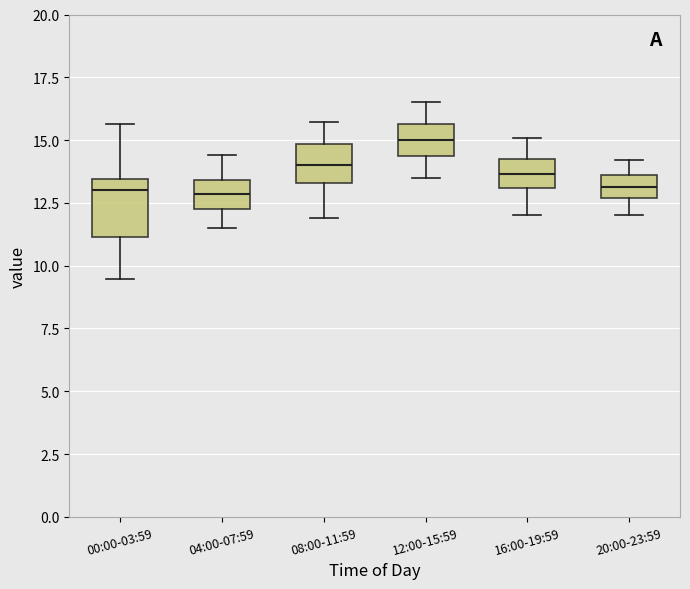

Which box is the tallest, from its lower edge to its upper edge?

00:00-03:59